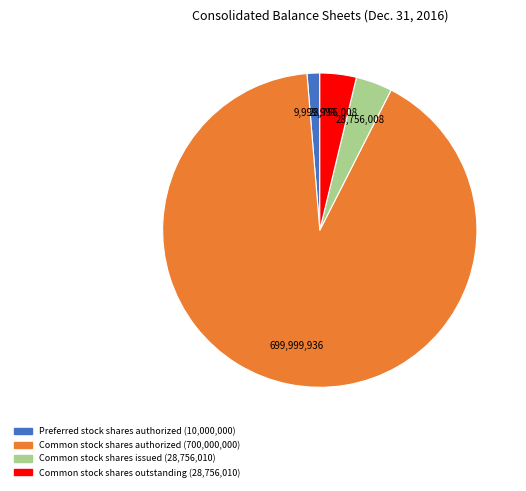

Which slice represents more than half of the pie?

Common stock shares authorized